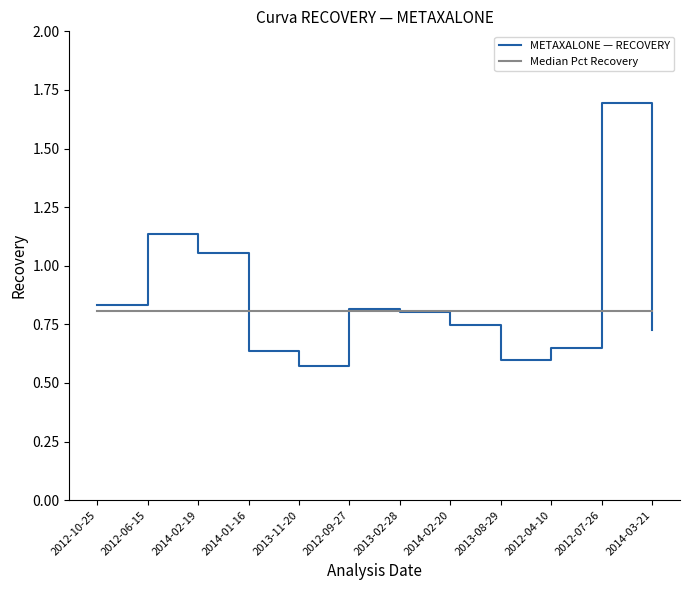

What is the maximum value for METAXALONE — RECOVERY?

1.7